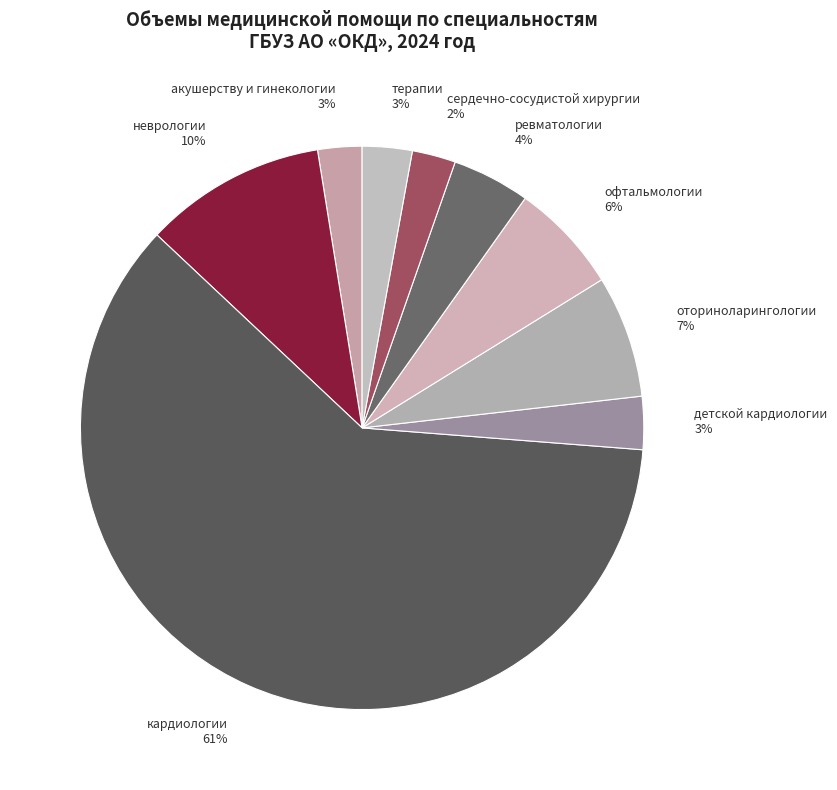

True or false: неврологии accounts for 18% of the total.

False